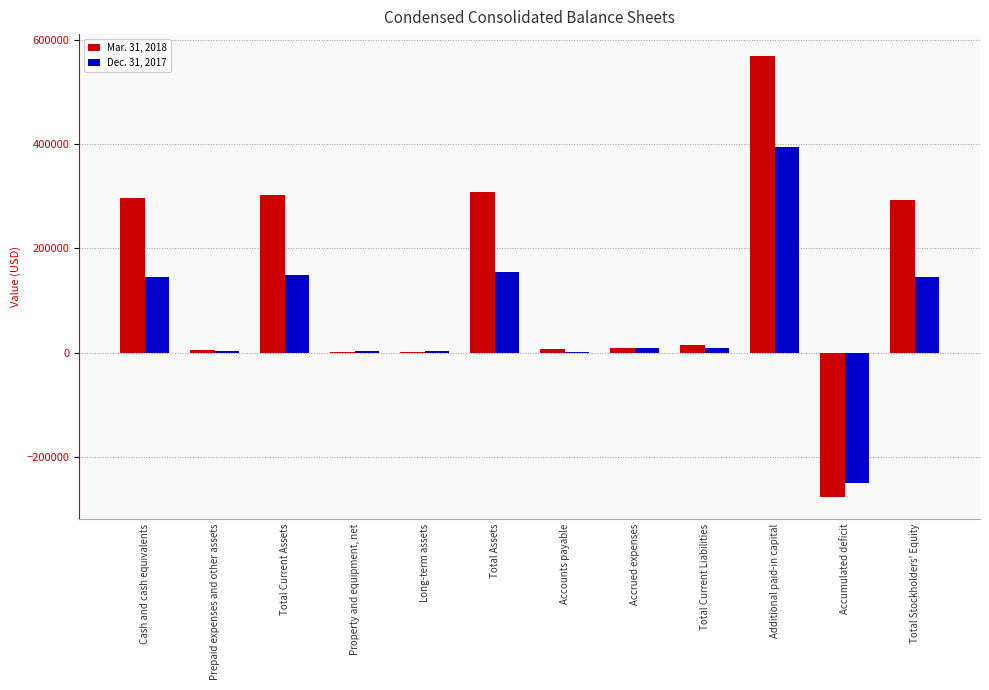

Which category has the highest value in the Dec. 31, 2017 series?

Additional paid-in capital